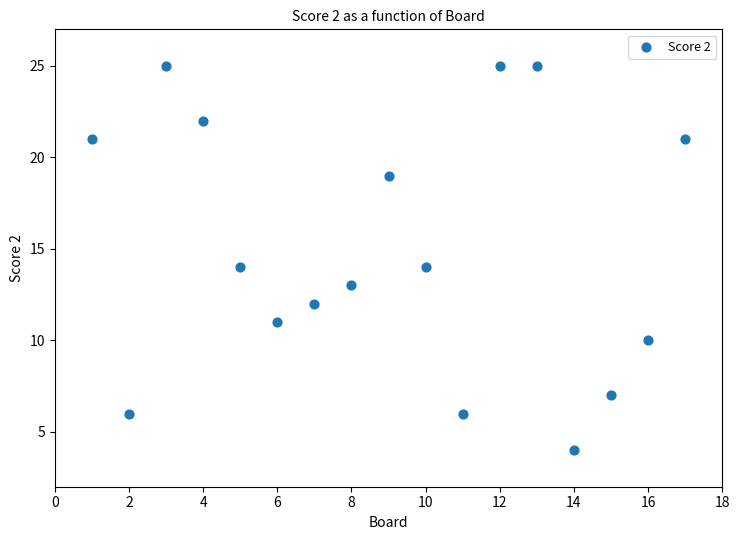

What is the range of X values (max minus min)?

16